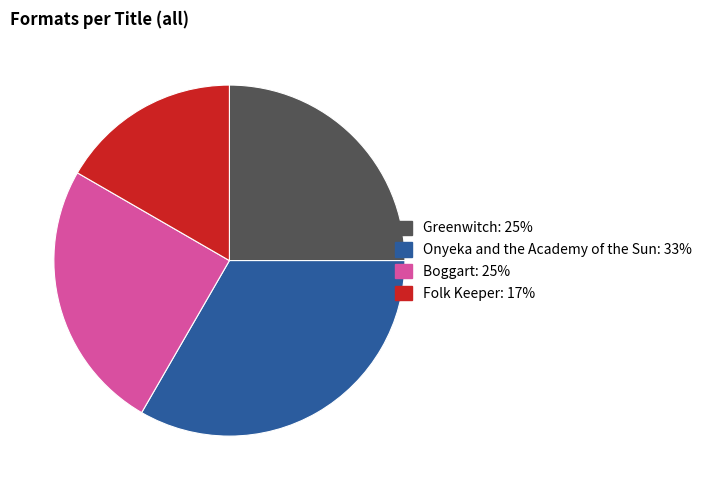

Do Greenwitch and Onyeka and the Academy of the Sun together represent more than half of the pie?

Yes